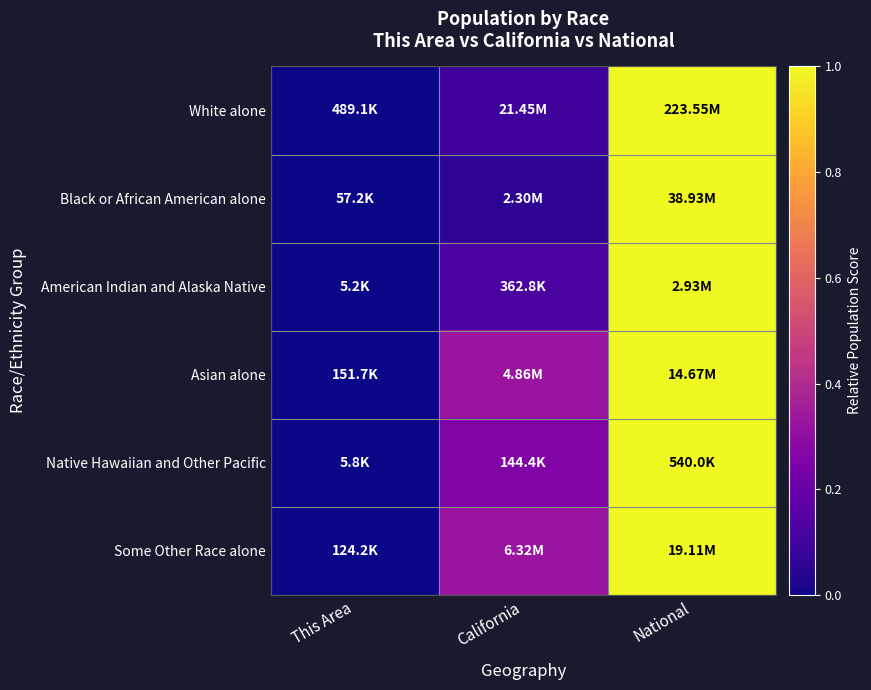

Between California and This Area, which is larger?

California